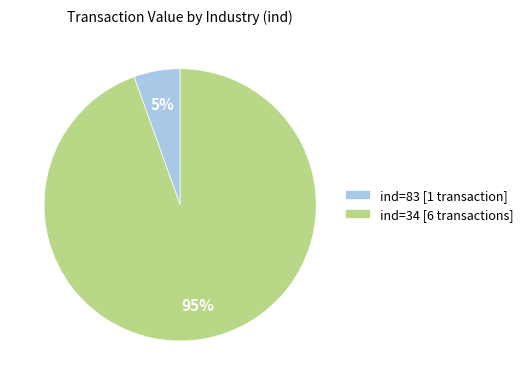

Is it true that ind=34 [6 transactions] is 99% of the pie?

False